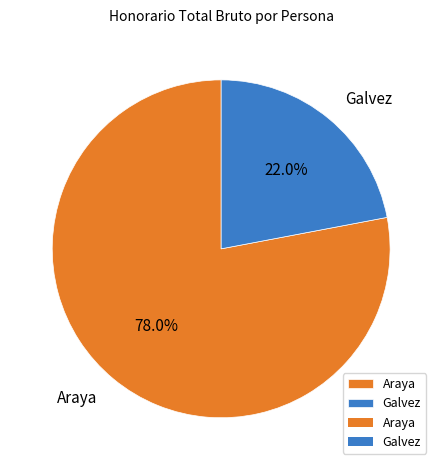

What portion of the pie excludes Araya?

22.0%